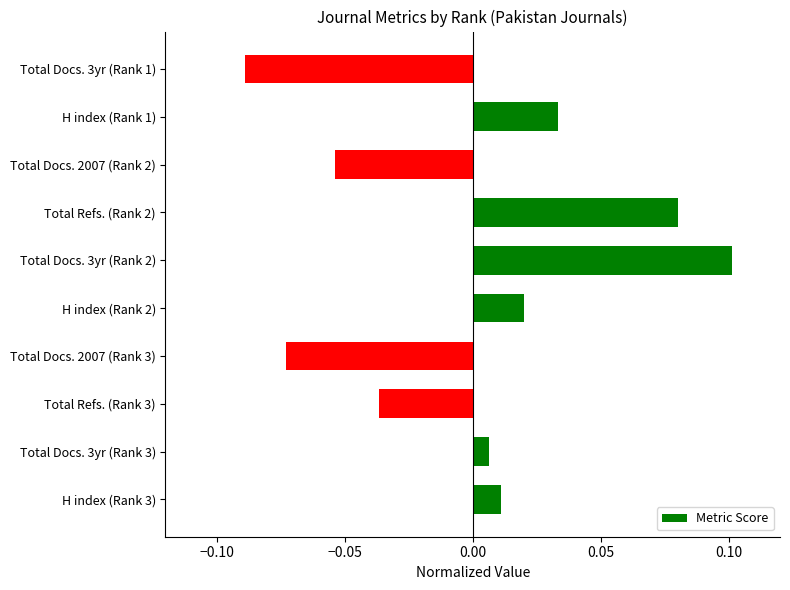

The chart shows a value of 0.1 at Total Docs. 3yr (Rank 2). True or false?

True